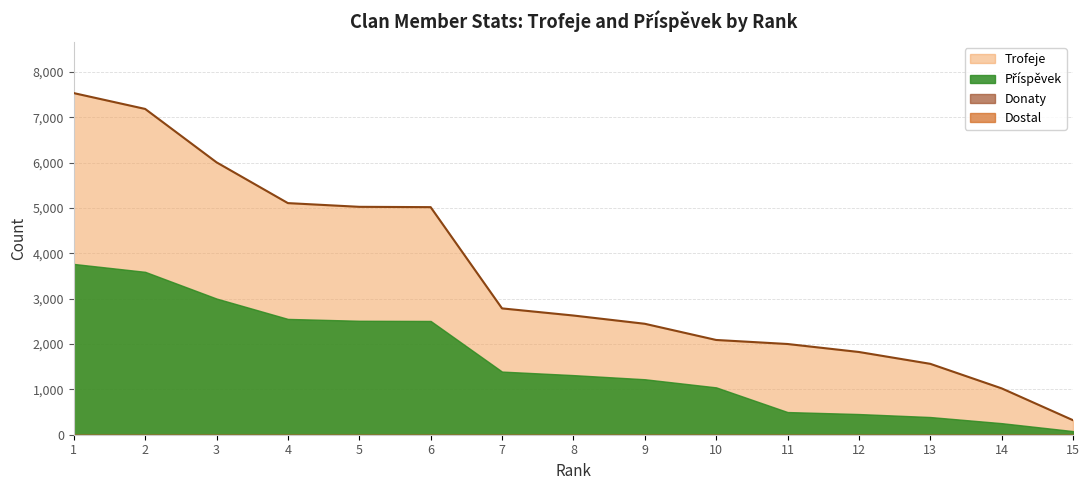

What is the greatest value displayed?

7531